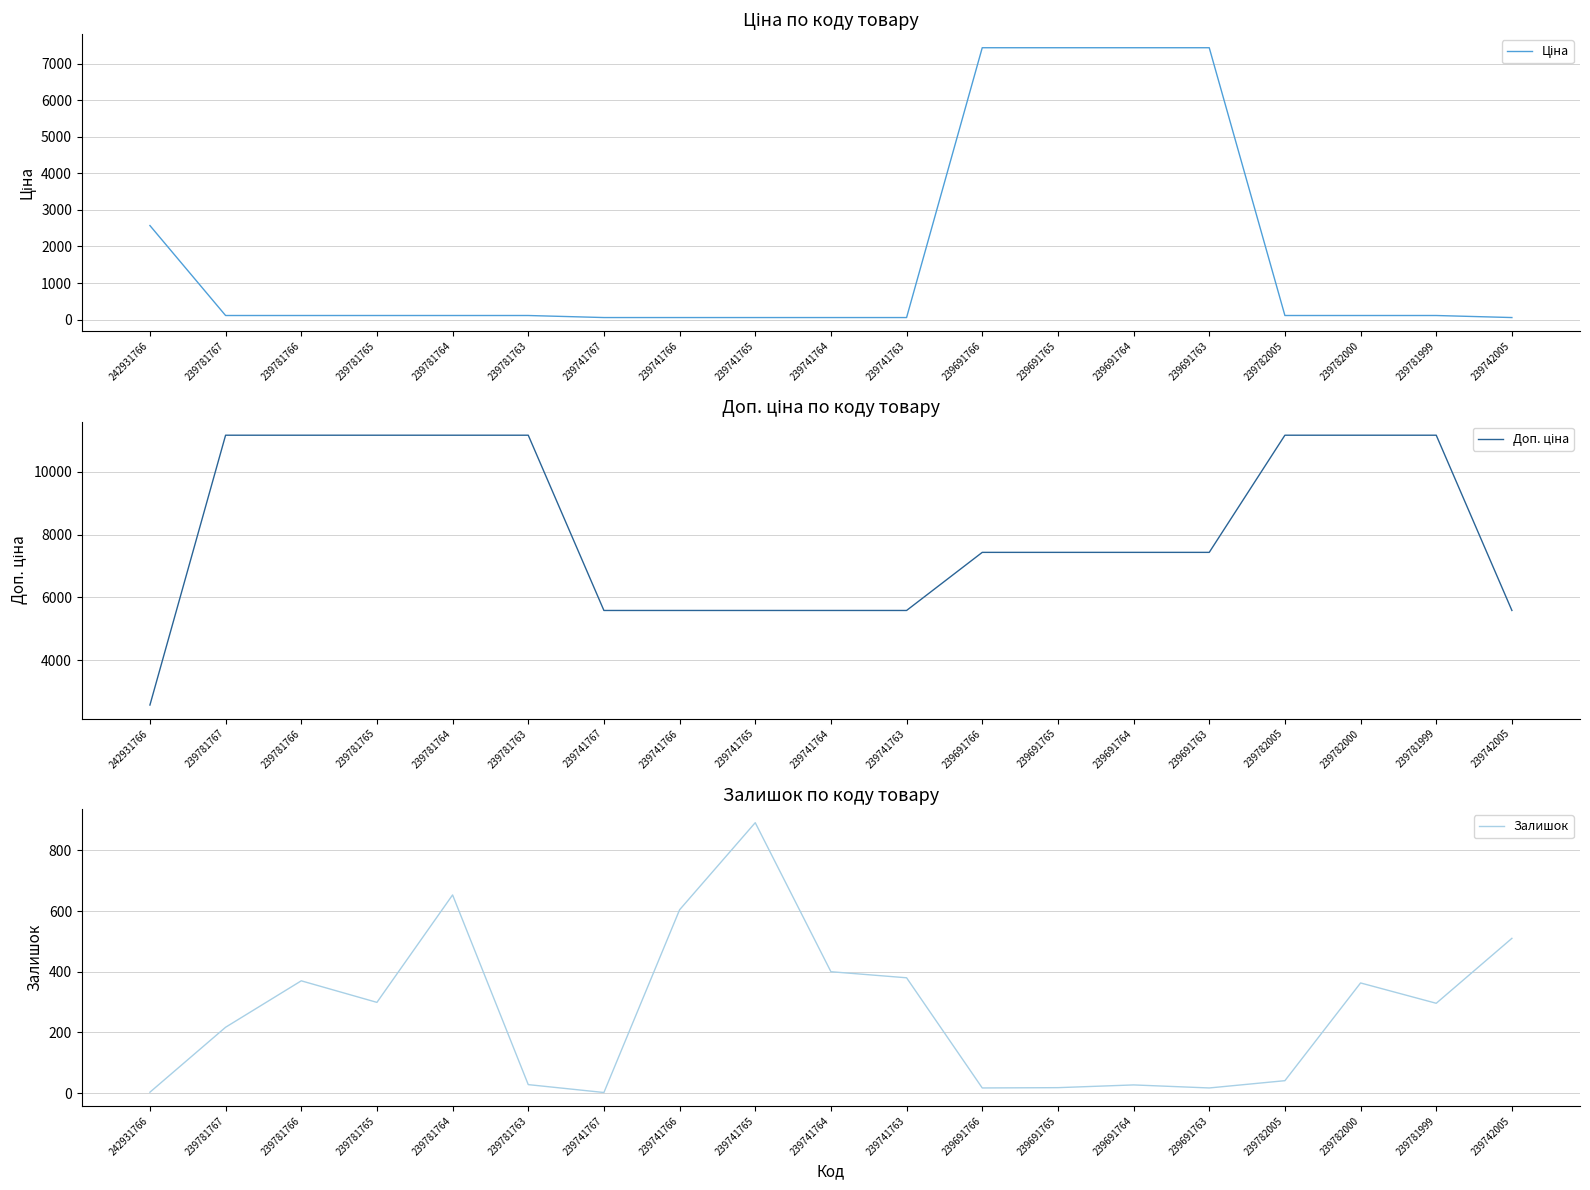

Reading left to right, transcribe all the data shown in this chart.

Ціна: 242931766=2572.0	239781767=111.7	239781766=111.7	239781765=111.7	239781764=111.7	239781763=111.7	239741767=55.9	239741766=55.9	239741765=55.9	239741764=55.9	239741763=55.9	239691766=7436.2	239691765=7436.2	239691764=7436.2	239691763=7436.2	239782005=111.7	239782000=111.7	239781999=111.7	239742005=55.9
Доп. ціна: 242931766=2572.0	239781767=11169.0	239781766=11169.0	239781765=11169.0	239781764=11169.0	239781763=11169.0	239741767=5585.0	239741766=5585.0	239741765=5585.0	239741764=5585.0	239741763=5585.0	239691766=7436.2	239691765=7436.2	239691764=7436.2	239691763=7436.2	239782005=11169.0	239782000=11169.0	239781999=11169.0	239742005=5585.0
Залишок: 242931766=3.0	239781767=217.0	239781766=370.0	239781765=299.0	239781764=653.0	239781763=28.0	239741767=2.0	239741766=604.0	239741765=891.0	239741764=400.0	239741763=380.0	239691766=17.0	239691765=18.0	239691764=27.0	239691763=17.0	239782005=41.0	239782000=363.0	239781999=296.0	239742005=510.0